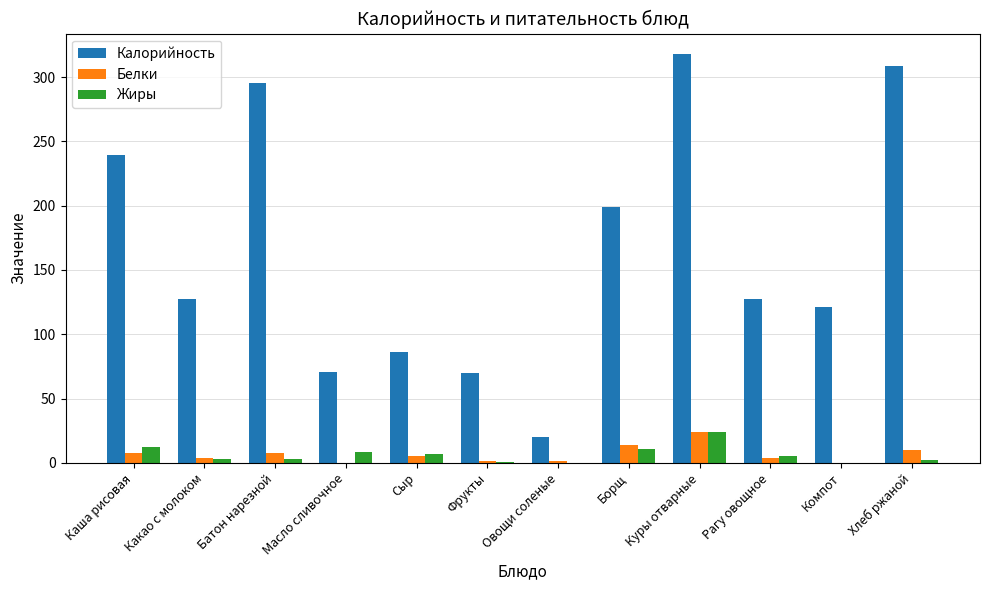

At which label is Калорийность closest to 169?

Борщ